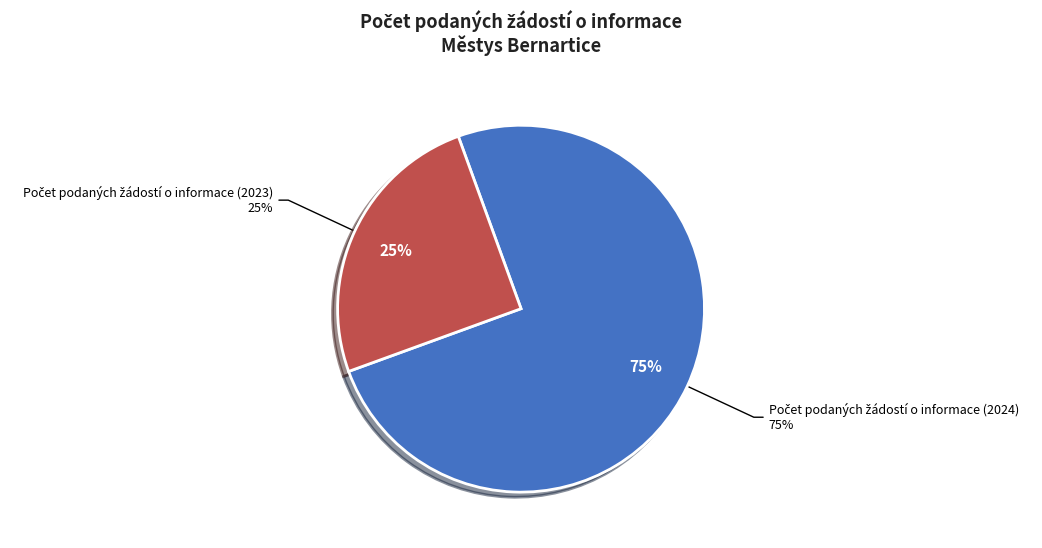

Which slice represents more than half of the pie?

Počet podaných žádostí o informace (2024)